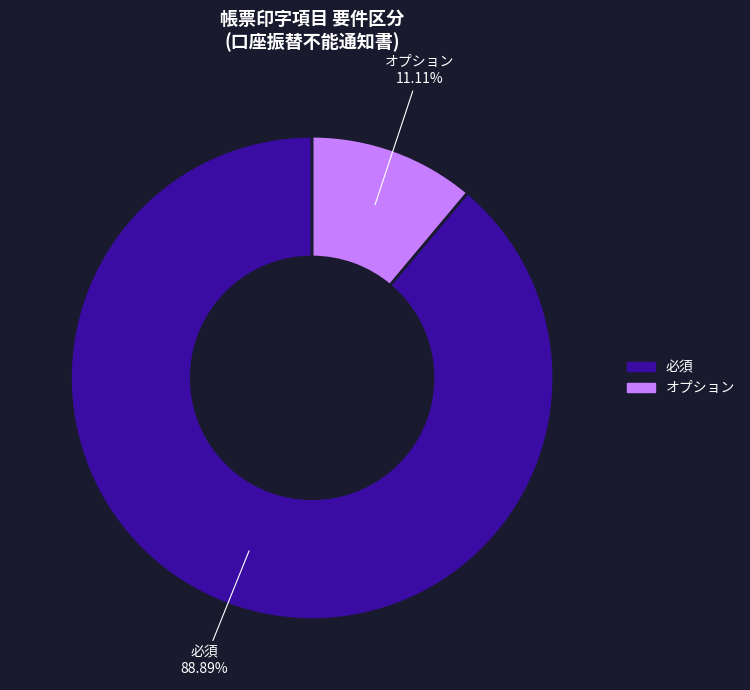

Is there a majority slice in this chart?

Yes